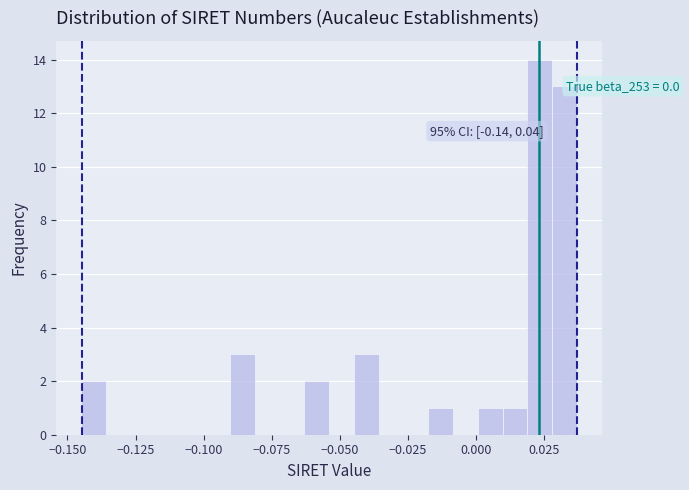

Read against the x-axis, roughly where is the centre of the tallest bar?

0.025